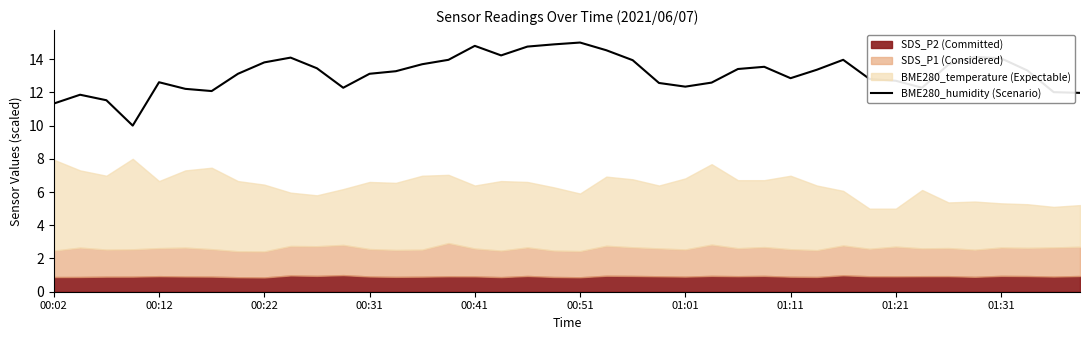

What is the highest value of the BME280_humidity (Scenario) series?

15.0